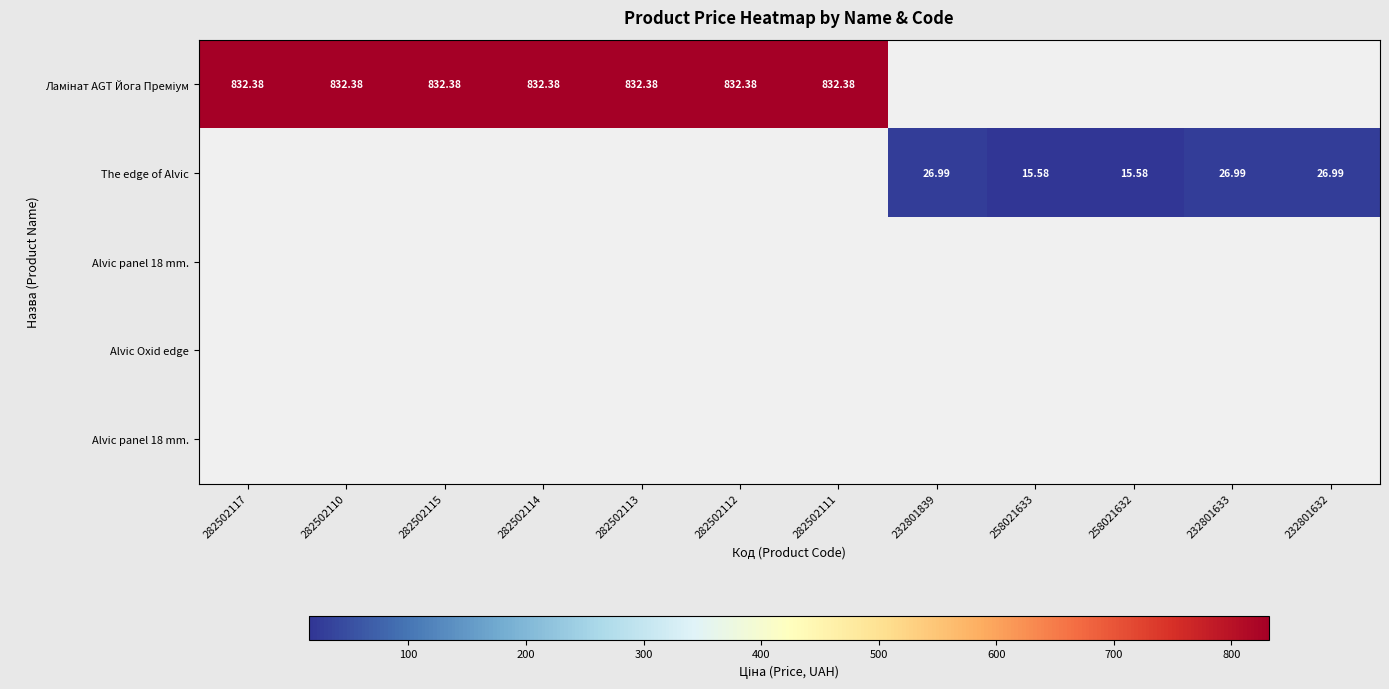

Count the number of categories in the chart.

12